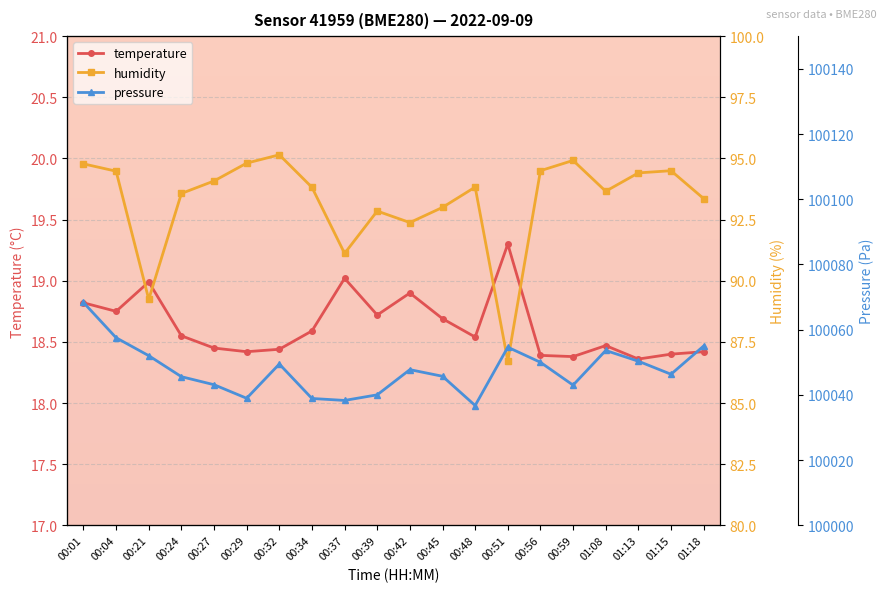

What is the difference between the maximum and minimum values in the humidity series?

8.4